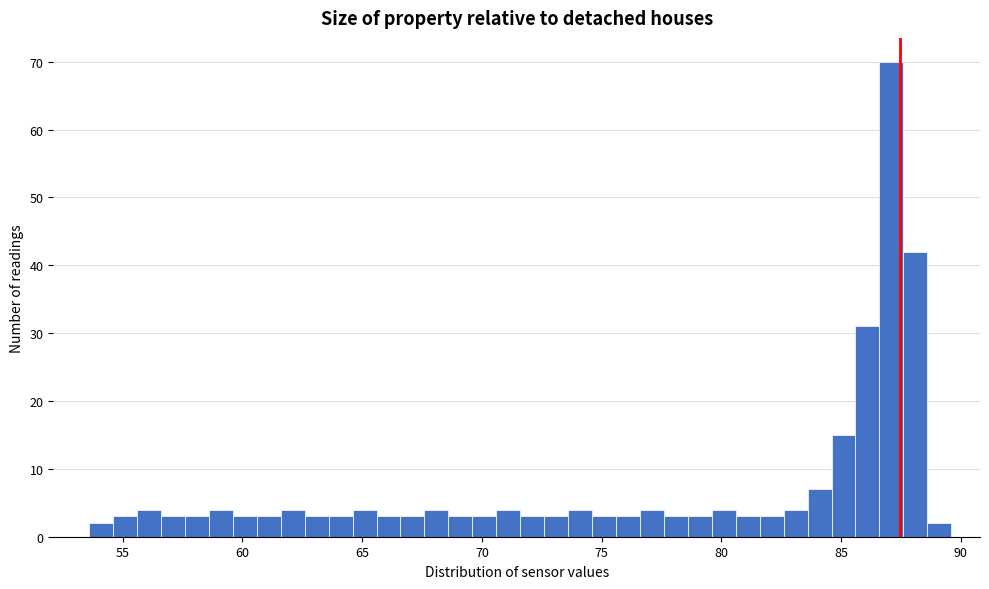

Around what value on the x-axis is the tallest bar? Give the approximate position of its centre, as read against the axis.

87.0